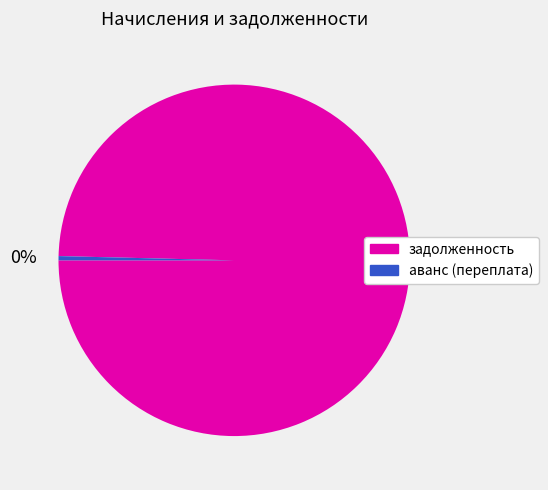

Count the number of slices in the pie.

2